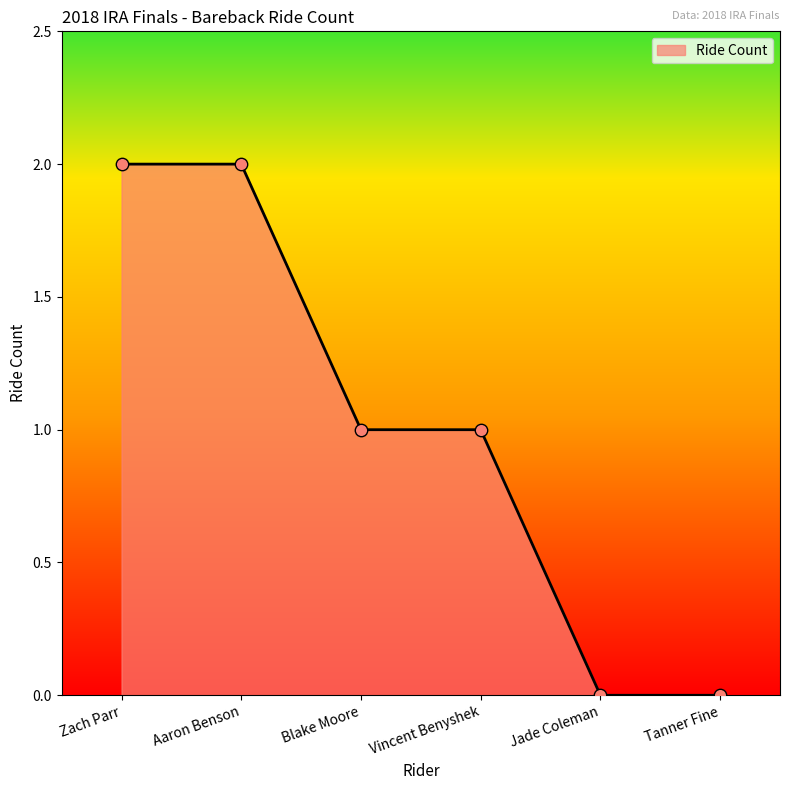

What is the change in value from Zach Parr to Vincent Benyshek?

-1